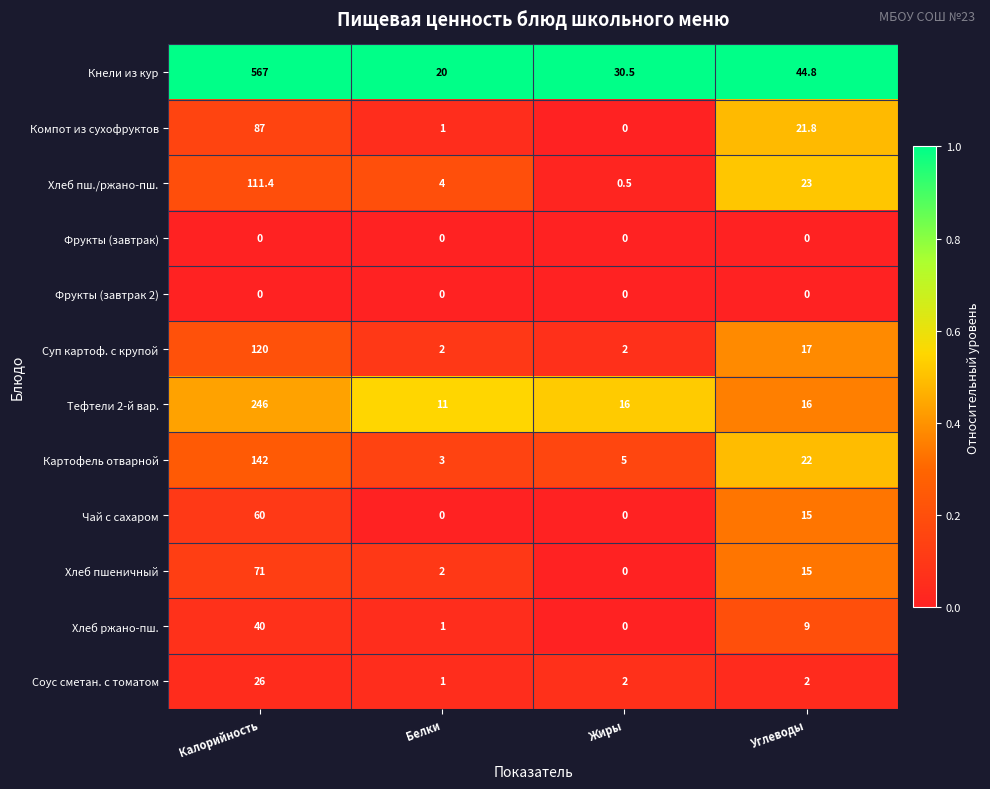

Which series has the widest spread of values?

Кнели из кур